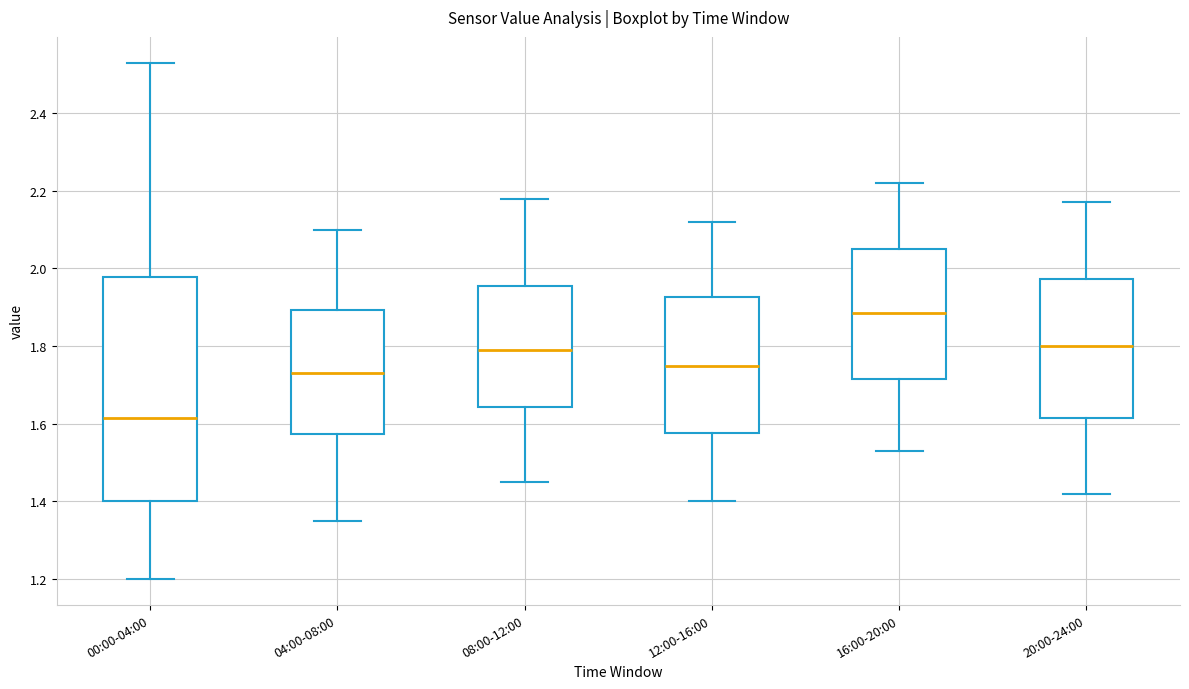

Reading left to right, read every box against the y-axis: the position of its median line, the range the box covers, and the ends of its whiskers. The values are not printed on the chart, so give them approximately, as read against the axis.

00:00-04:00: median 1.62, box 1.40 to 1.98, whiskers 1.20 to 2.54
04:00-08:00: median 1.74, box 1.58 to 1.90, whiskers 1.36 to 2.10
08:00-12:00: median 1.80, box 1.64 to 1.96, whiskers 1.46 to 2.18
12:00-16:00: median 1.76, box 1.58 to 1.92, whiskers 1.40 to 2.12
16:00-20:00: median 1.88, box 1.72 to 2.06, whiskers 1.54 to 2.22
20:00-24:00: median 1.80, box 1.62 to 1.98, whiskers 1.42 to 2.18